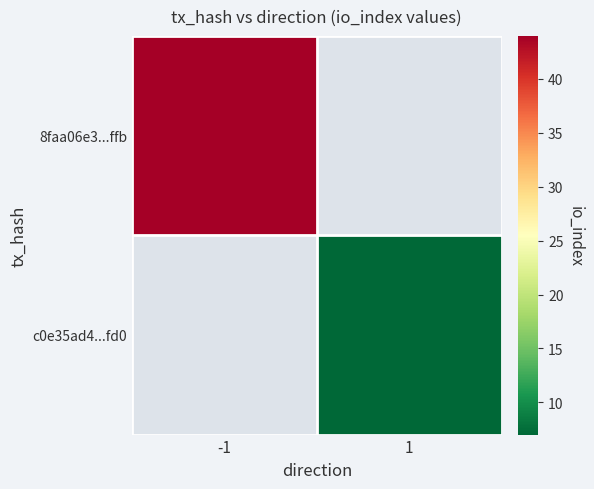

How many series are shown in this chart?

2